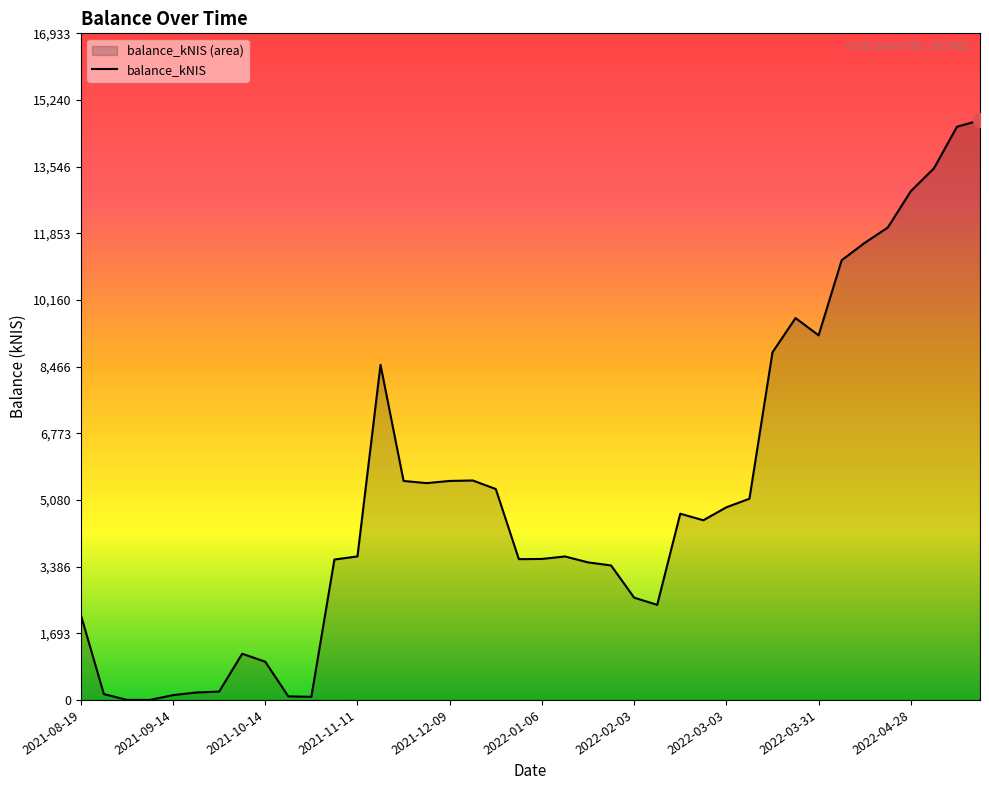

What is the sum of all values?

208760.4